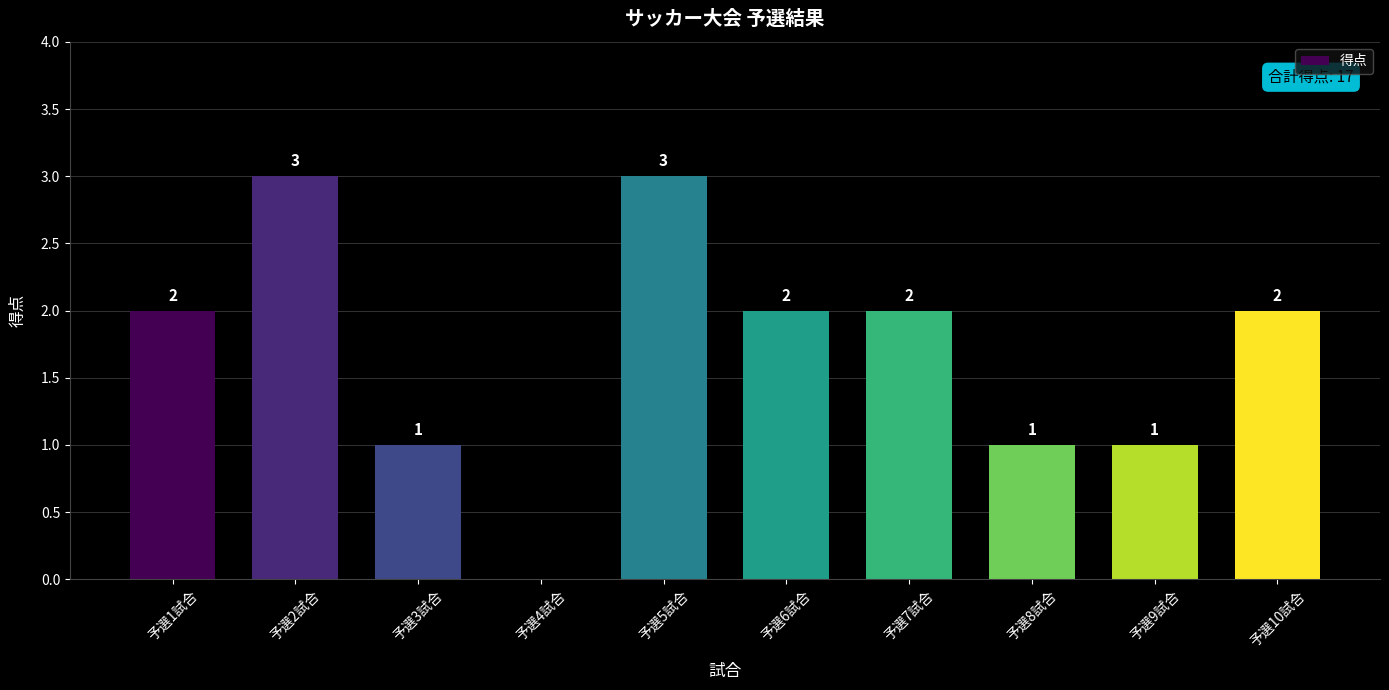

What is the maximum value shown in the chart?

3